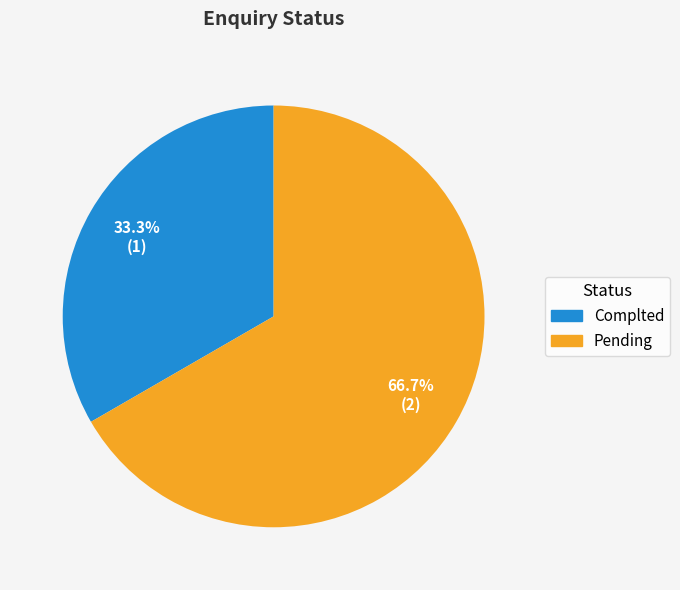

Combined, do Pending and Complted account for over 50%?

Yes